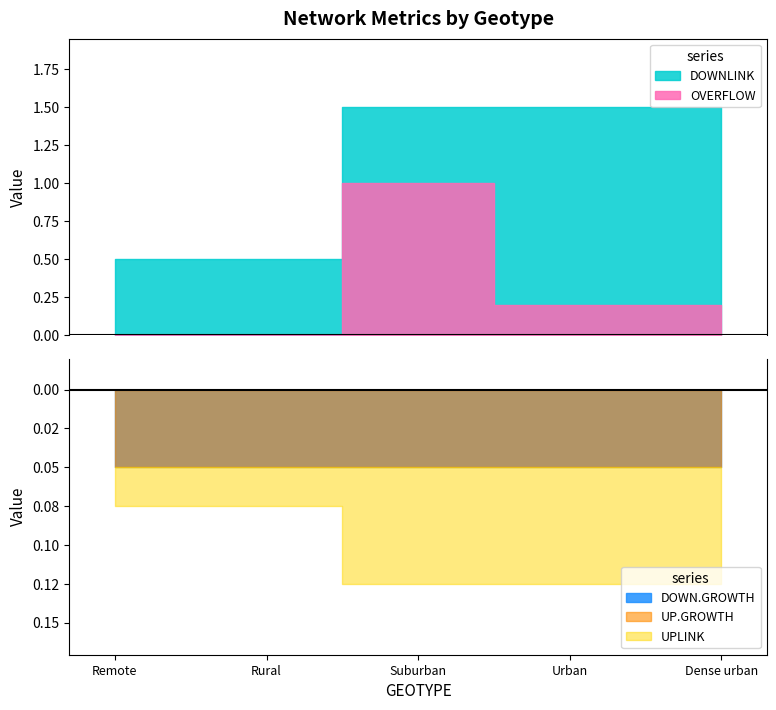

Which series has the widest spread of values?

OVERFLOW